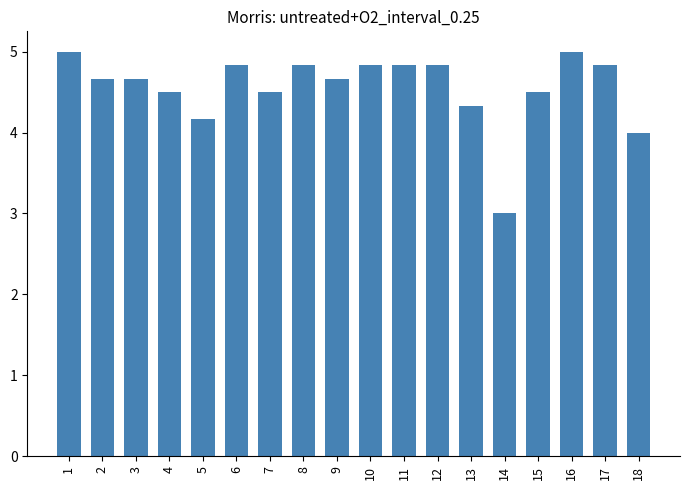

At which label is the value closest to 4?

18